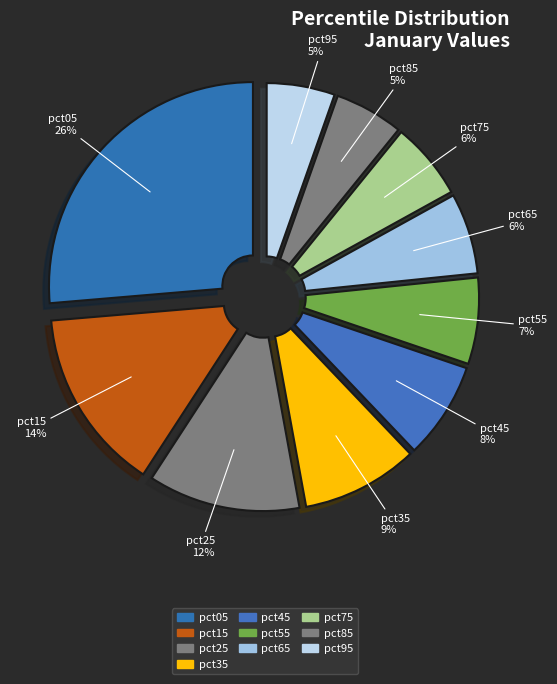

How many segments does this pie chart have?

10